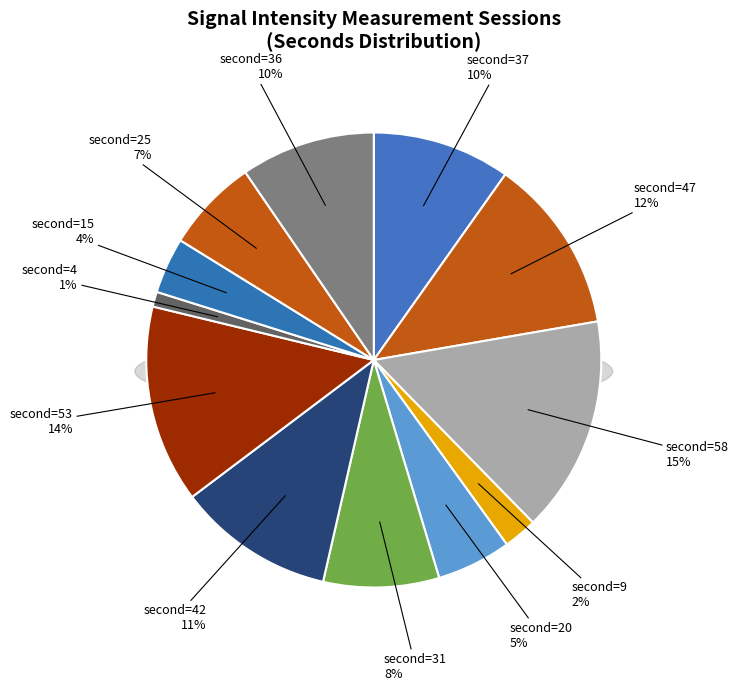

Count the number of slices in the pie.

12